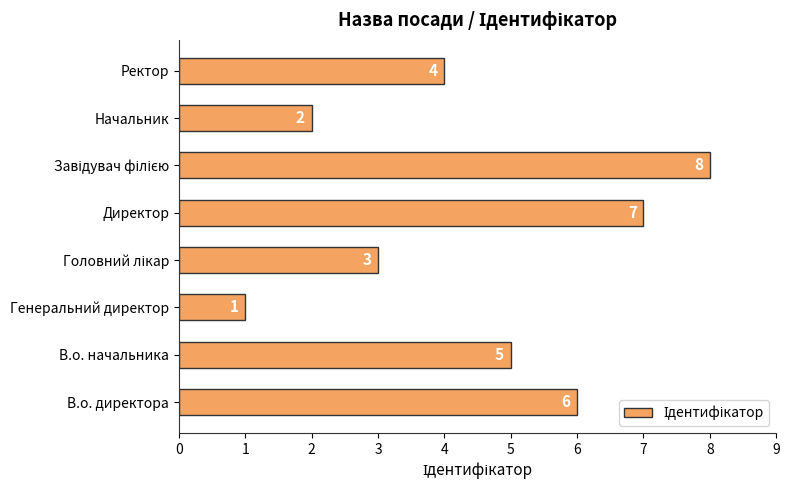

Reading bottom to top, list all the values displayed in this chart.

6	5	1	3	7	8	2	4